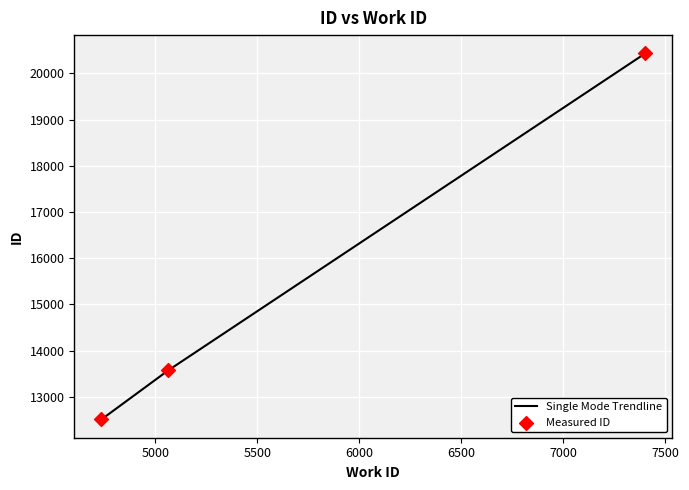

What is the smallest value displayed?

12514